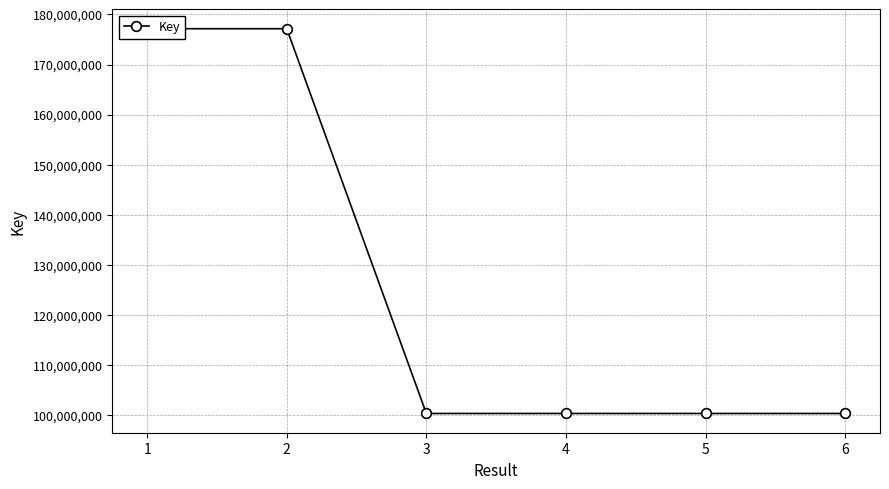

How many data points are above 100296261?

2